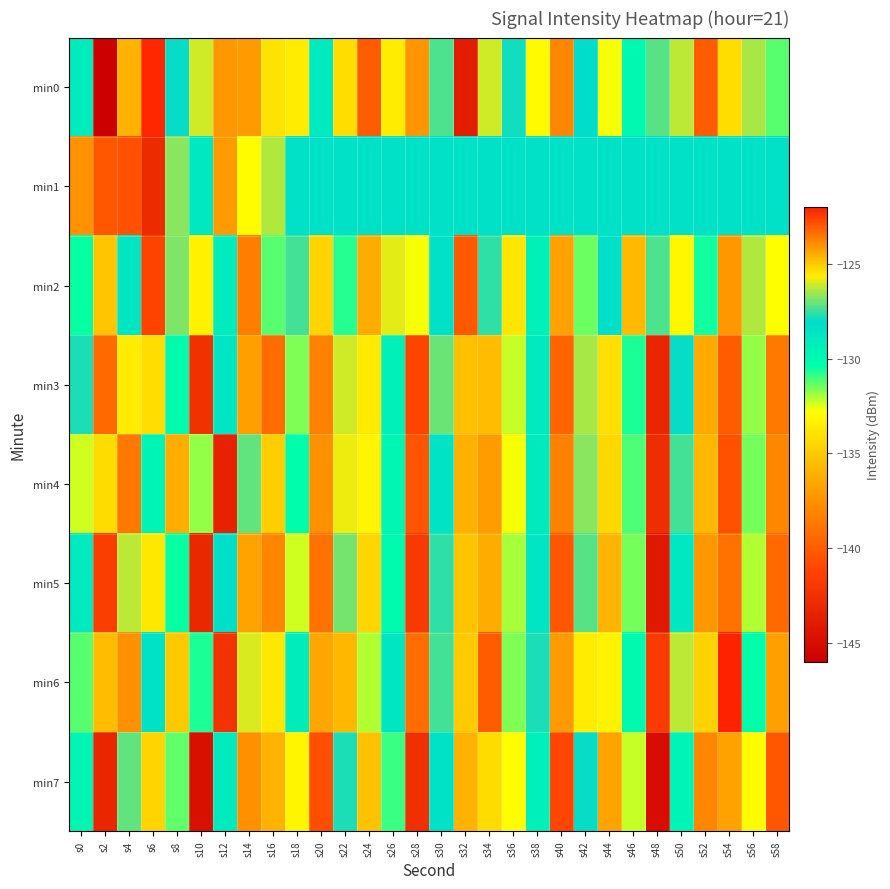

Rank the series at s0 from highest to lowest value.

min1, min3, min5, min0, min7, min2, min6, min4